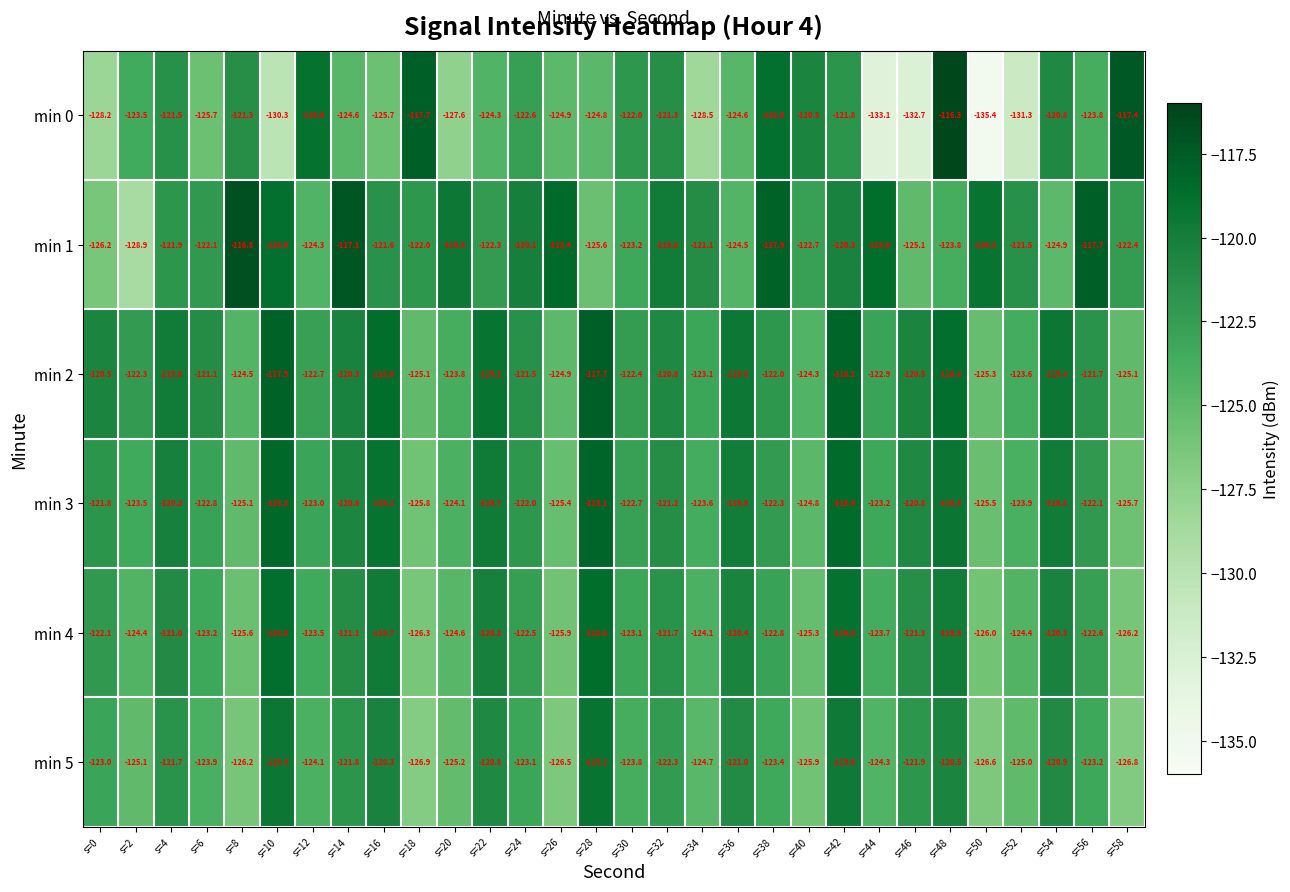

The value of min 1 at s=2 is -128.9. True or false?

True